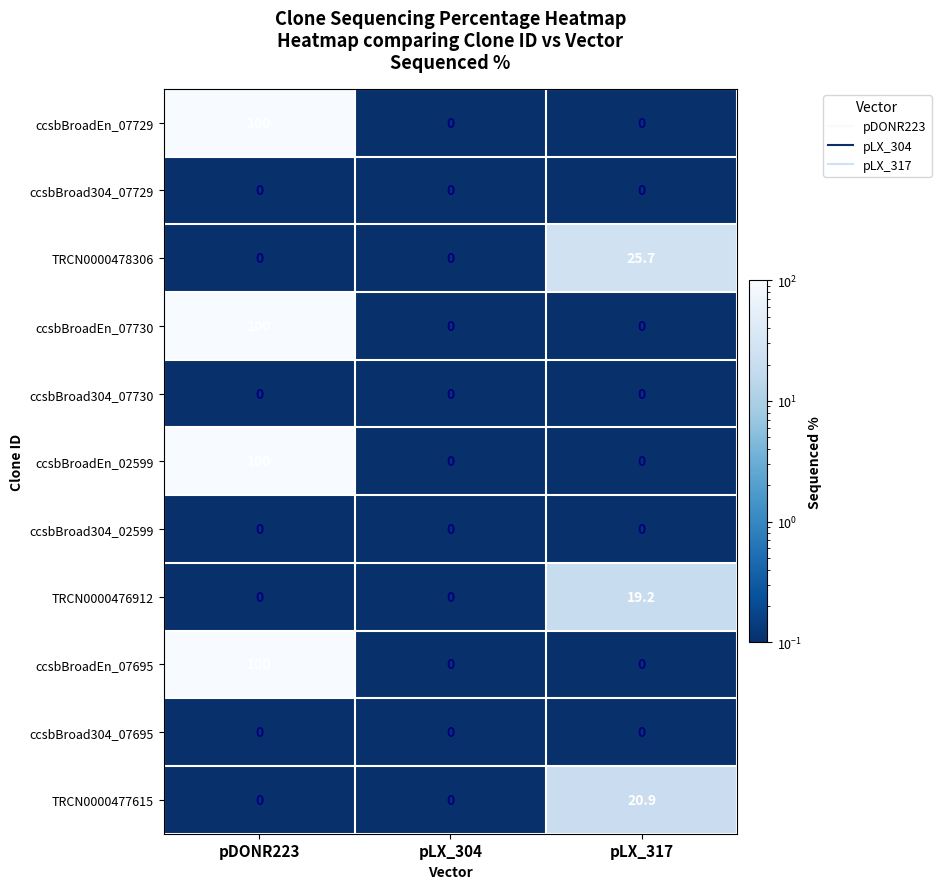

At which category is the sum across all series the highest?

pDONR223